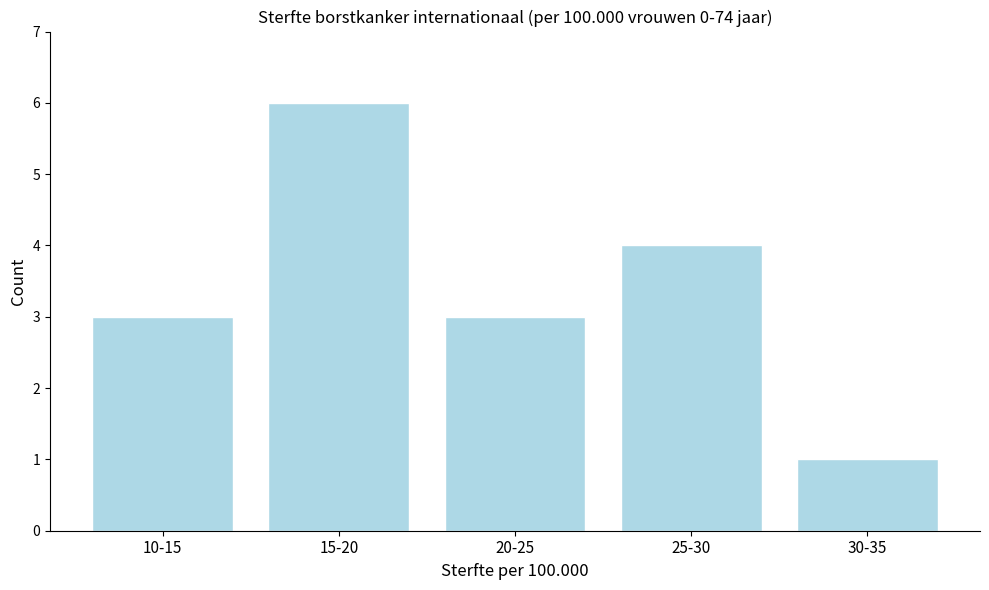

Reading left to right, list all the values displayed in this chart.

3	6	3	4	1